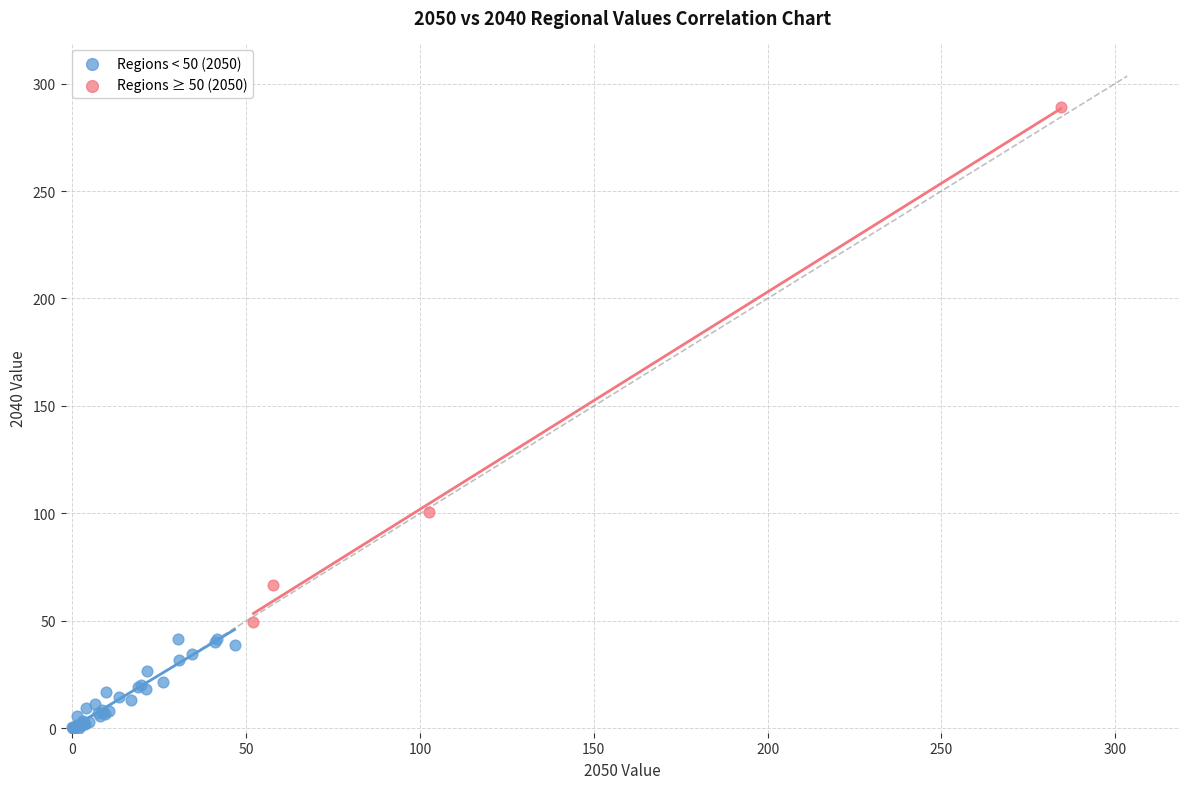

Which series reaches the maximum Y coordinate?

Regions ≥ 50 (2050)